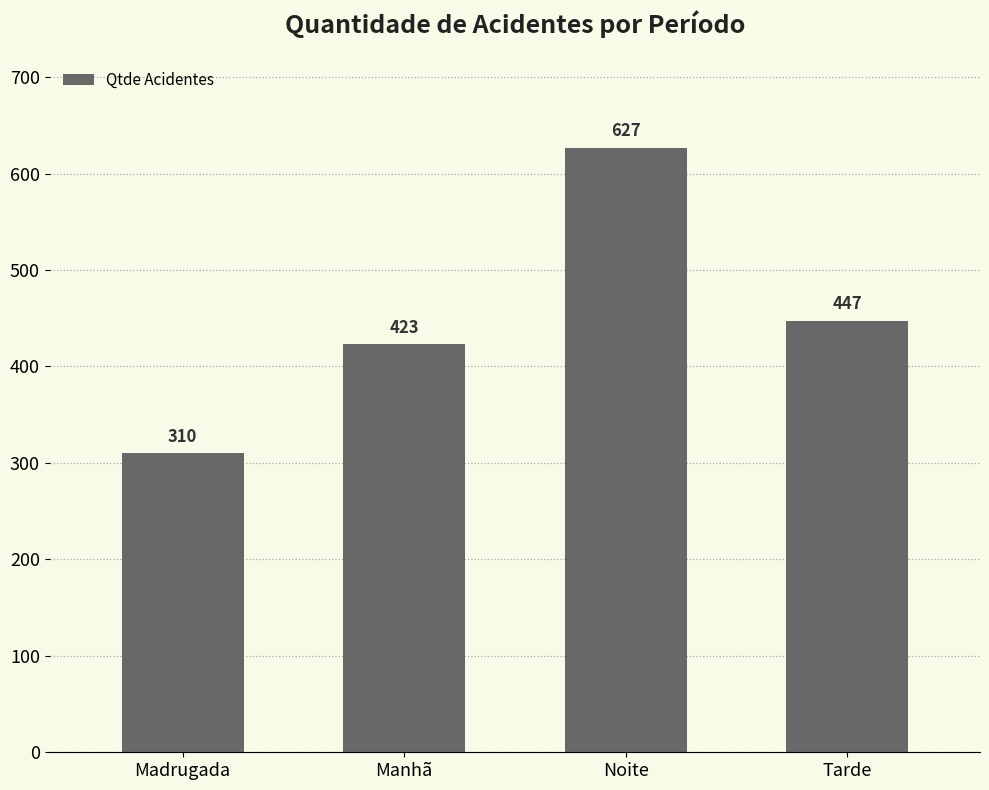

The chart shows a value of 129 at Madrugada. True or false?

False